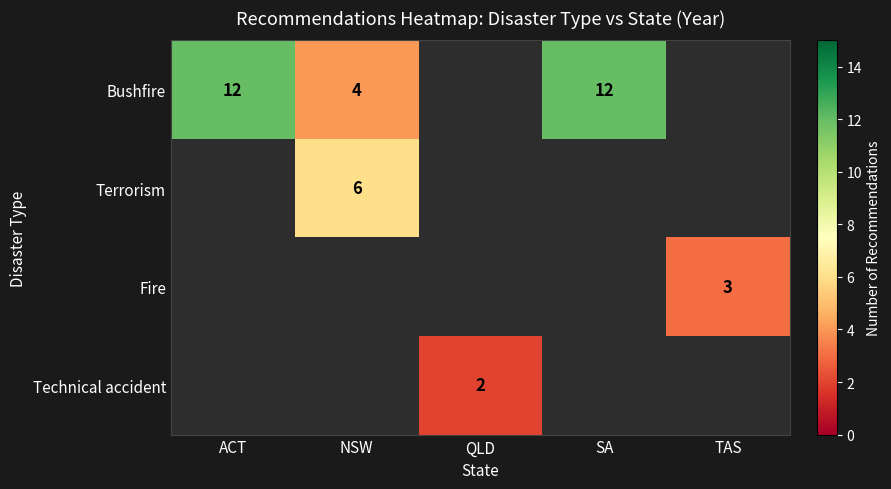

Between NSW and TAS, which is larger?

TAS